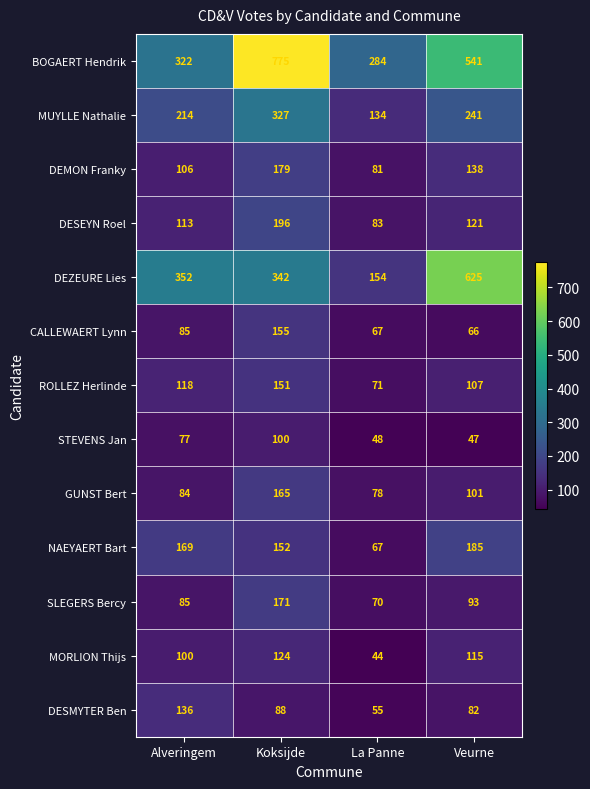

The value of DEZEURE Lies at La Panne is 154. True or false?

True